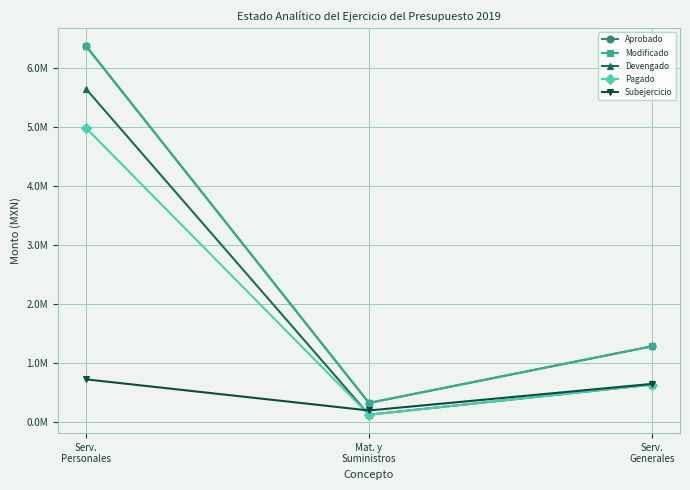

At which label does Devengado reach its peak?

Serv.
Personales